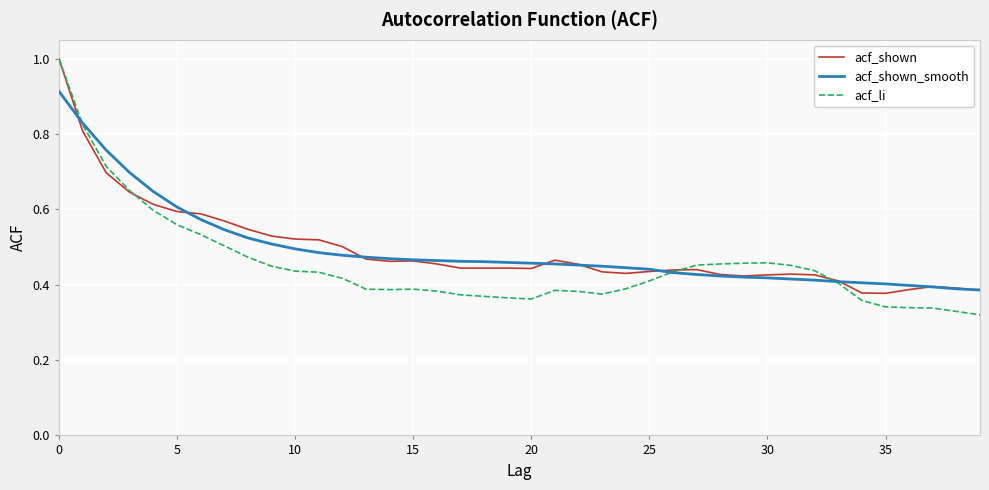

Which series has the largest range (max minus min)?

acf_li